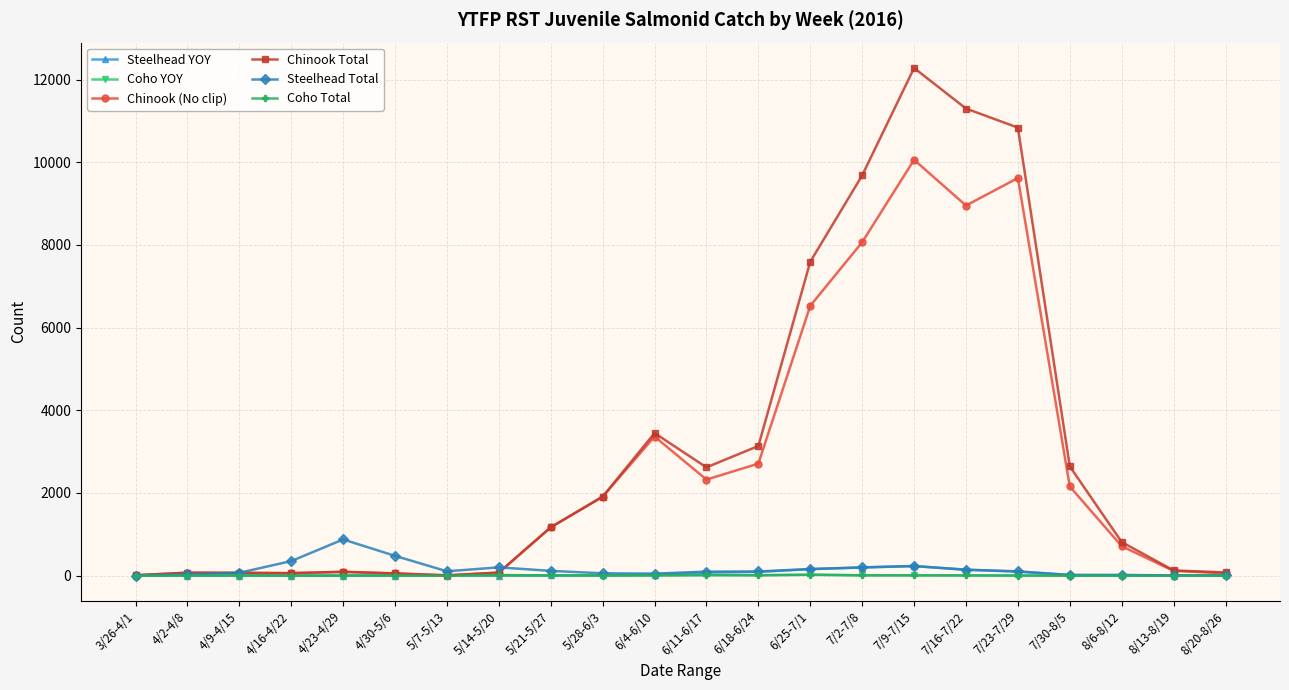

What is the label of the 22nd point from the right?

3/26-4/1